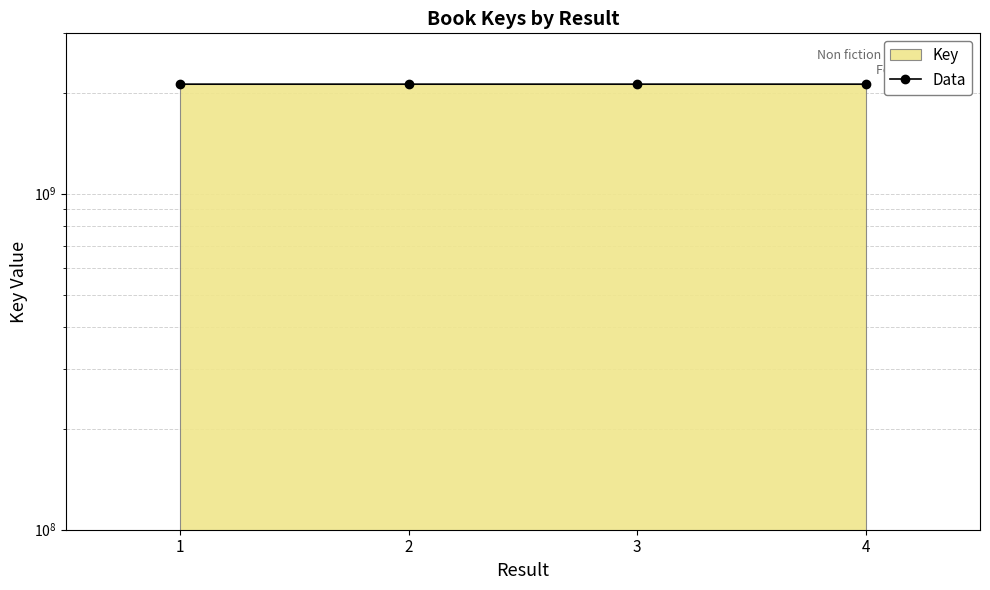

What is the value of the 4th point from the left?

2117886392